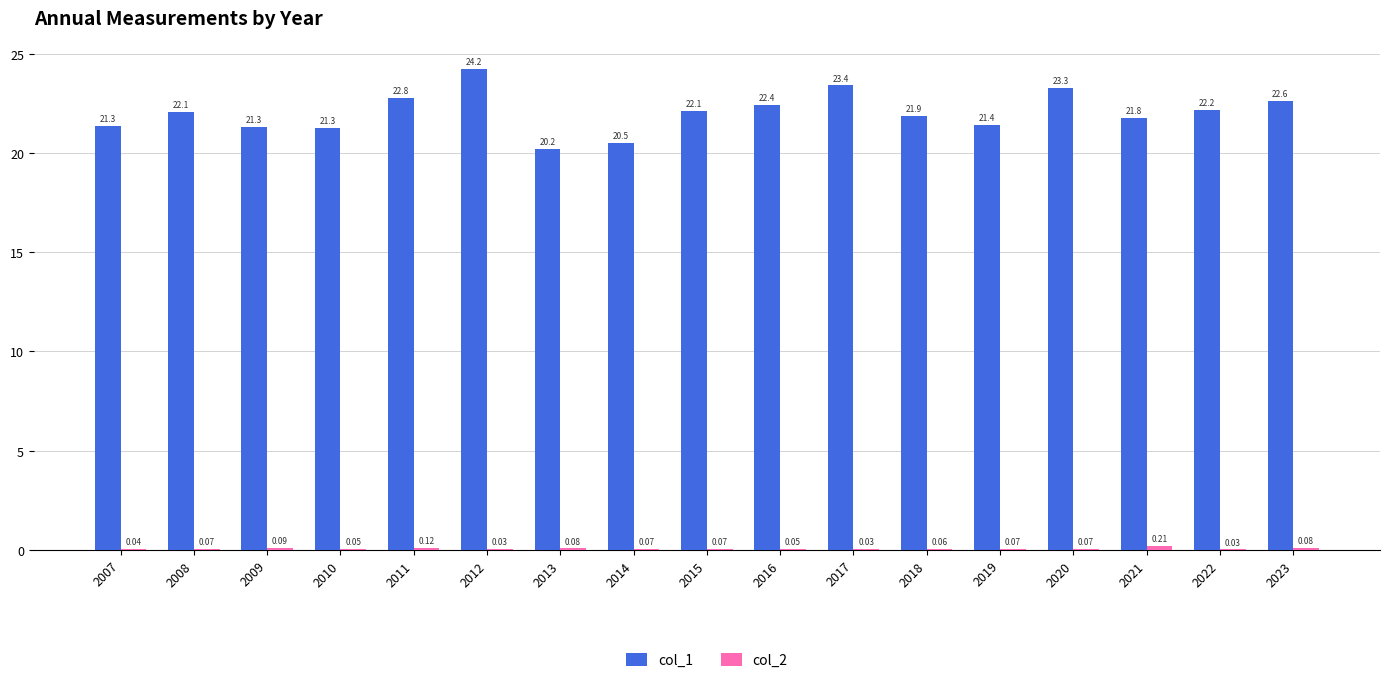

Which series has the largest range (max minus min)?

col_1